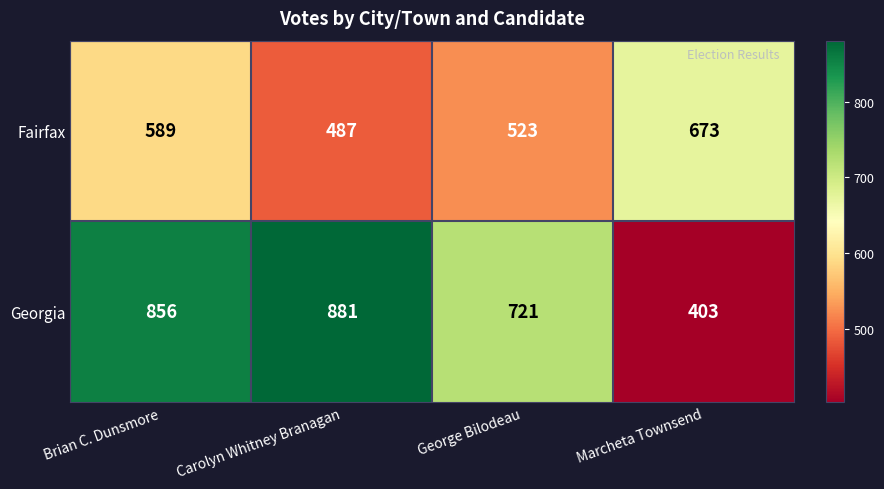

What value does the Fairfax series have at Brian C. Dunsmore, to the nearest 10?

590